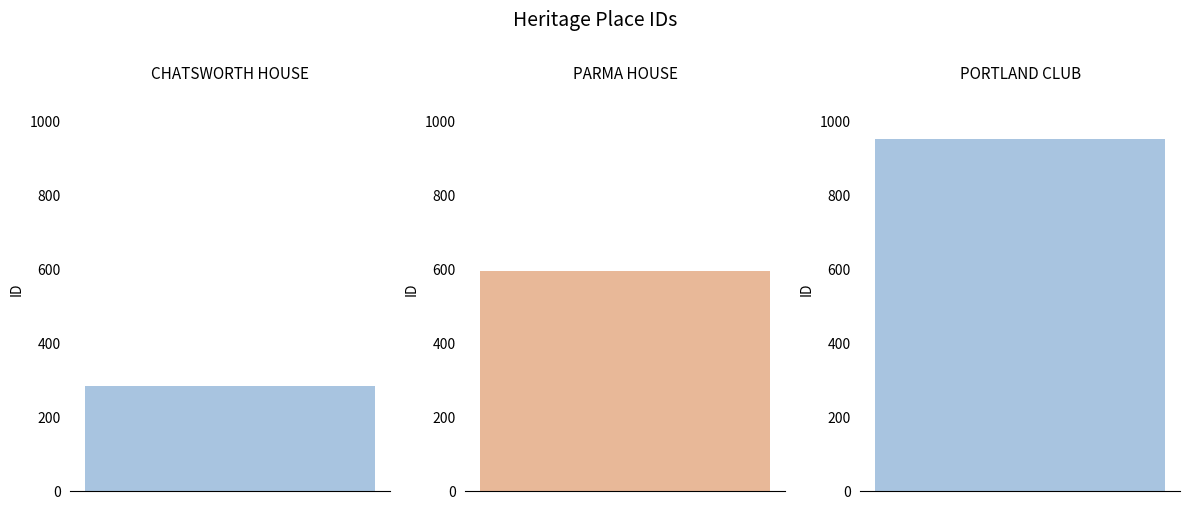

What is the minimum value shown in the chart?

283